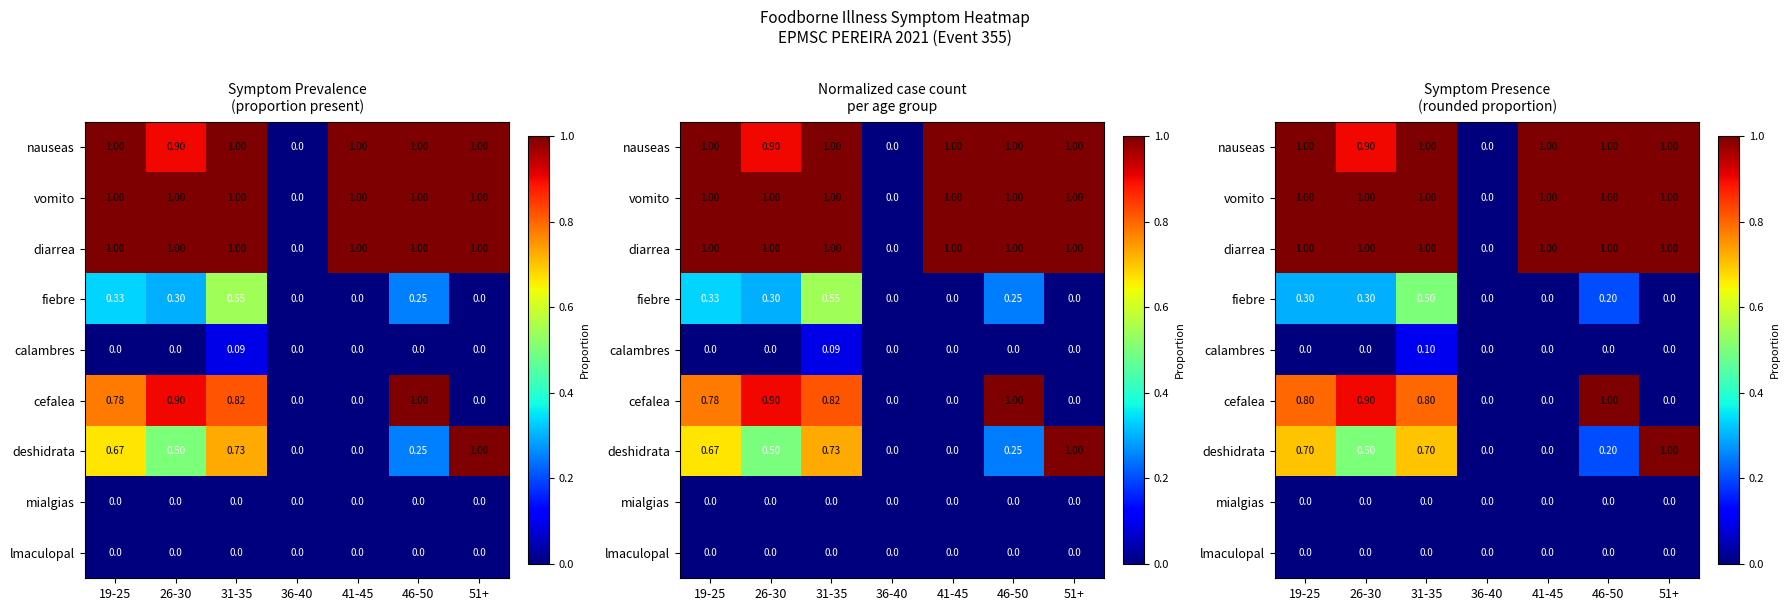

At which category is the sum across all series the highest?

31-35